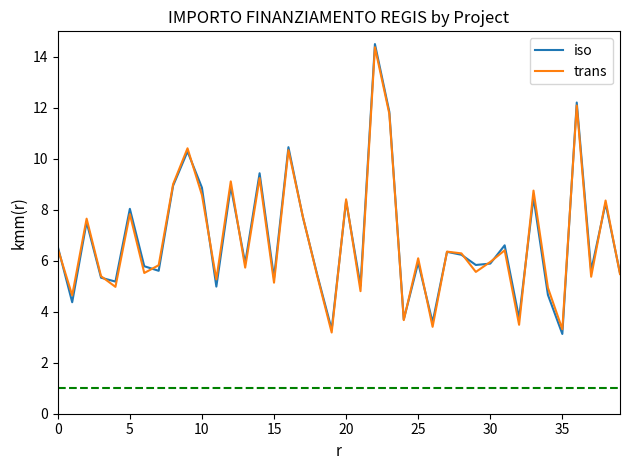

What is the minimum value for iso?

3.1